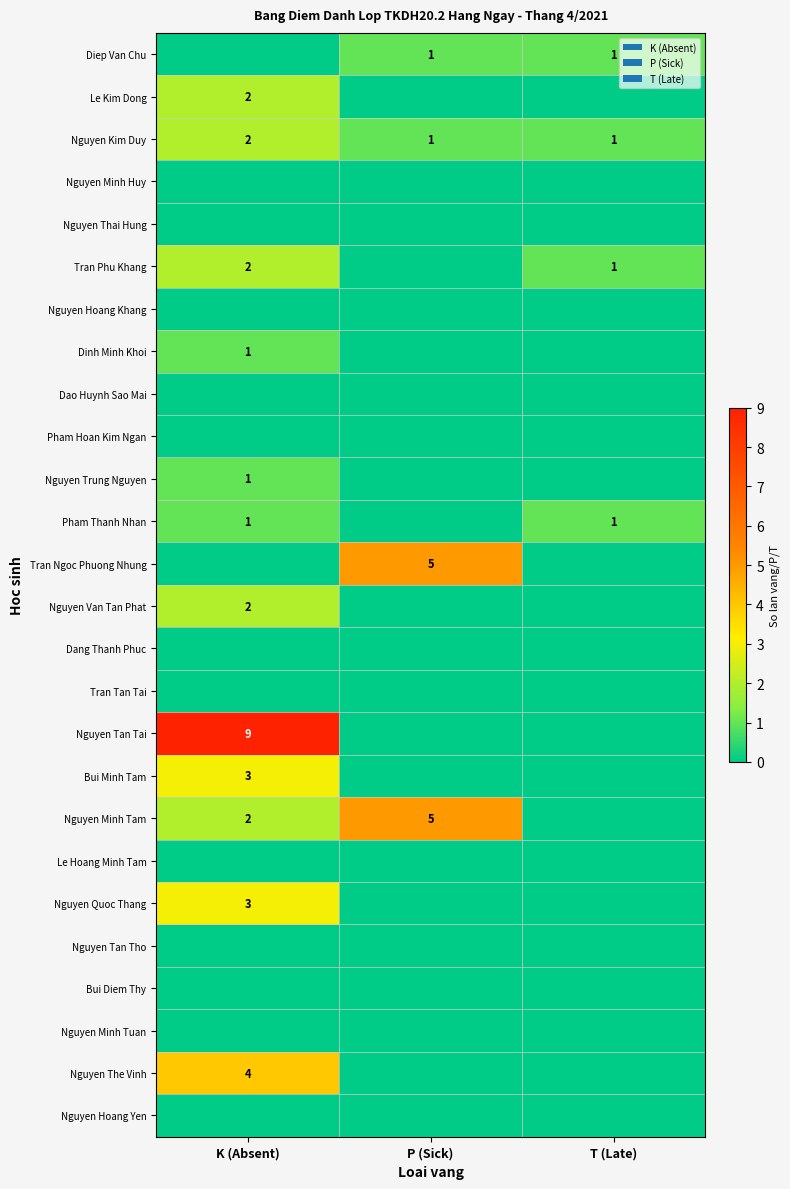

What is the greatest value displayed?

9